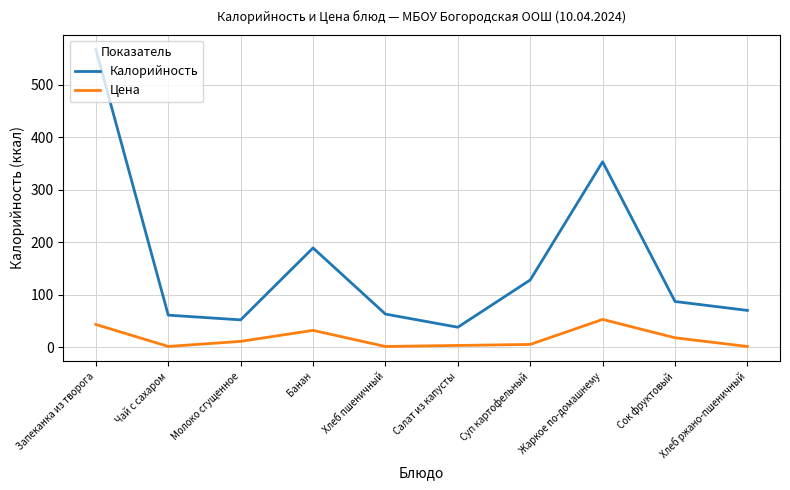

At which category is the sum across all series the highest?

Запеканка из творога